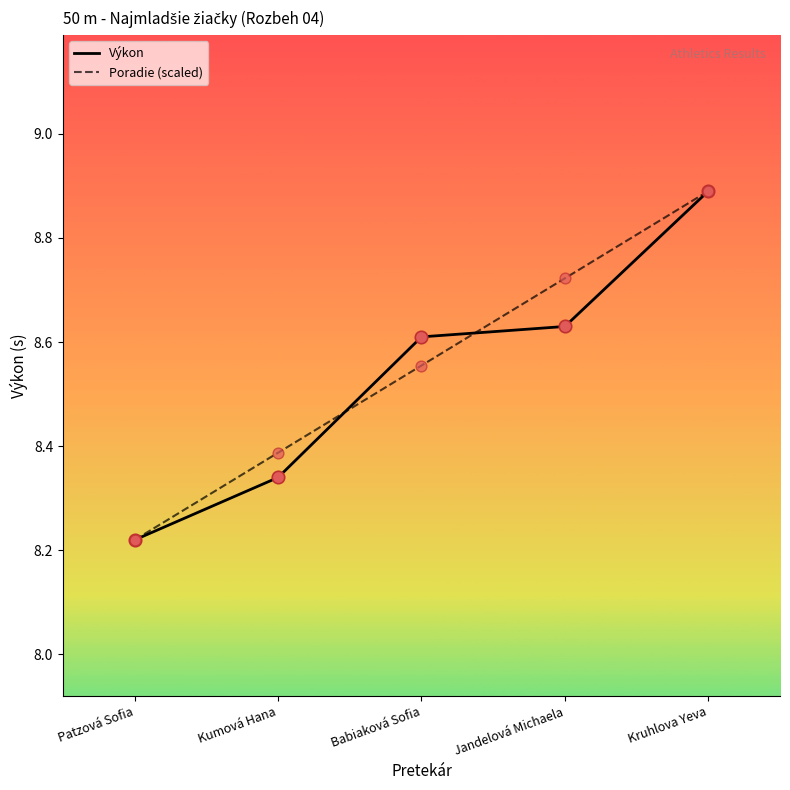

At how many categories does at least one series exceed 8?

5